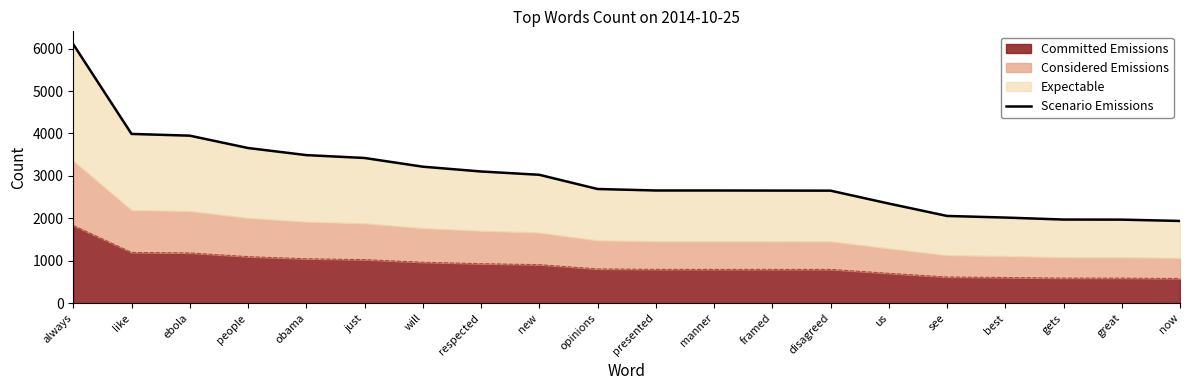

At which label does the data first exceed 2691?

always